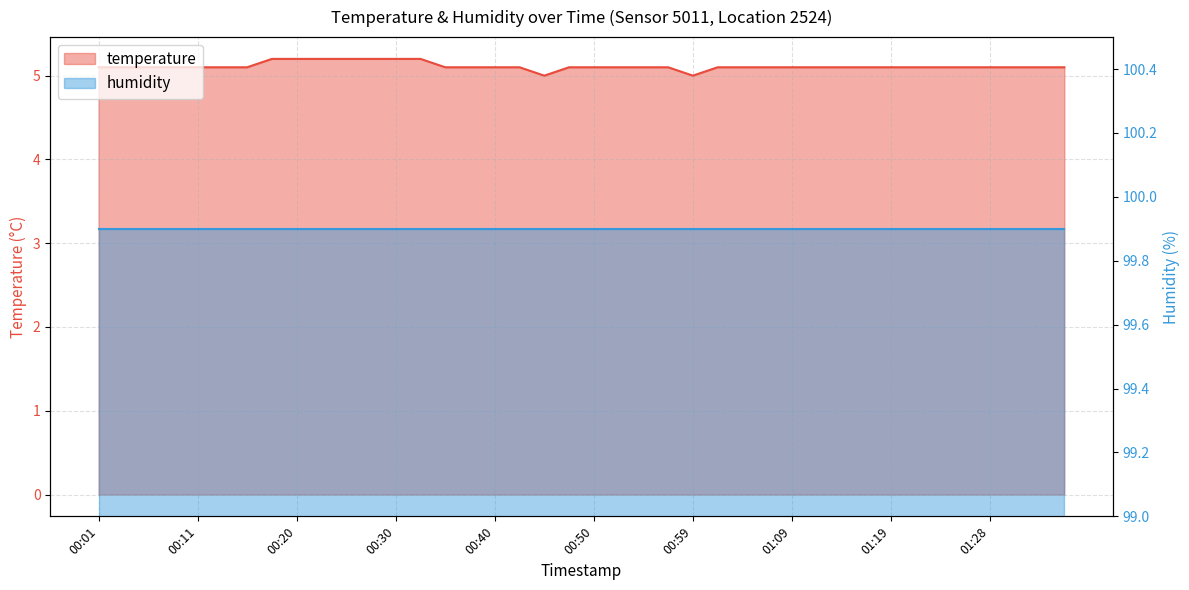

What is the value of the 9th point from the left?

5.2